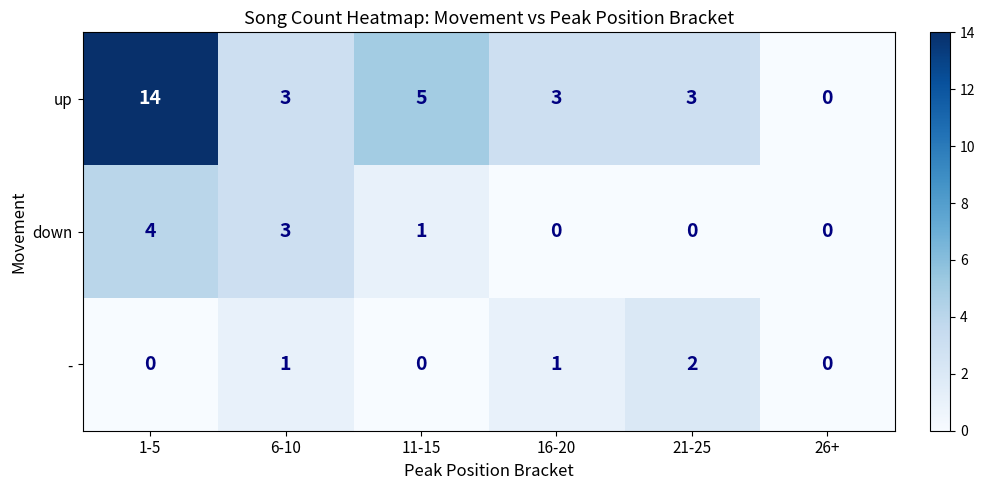

How many data points in - are less than 1?

3